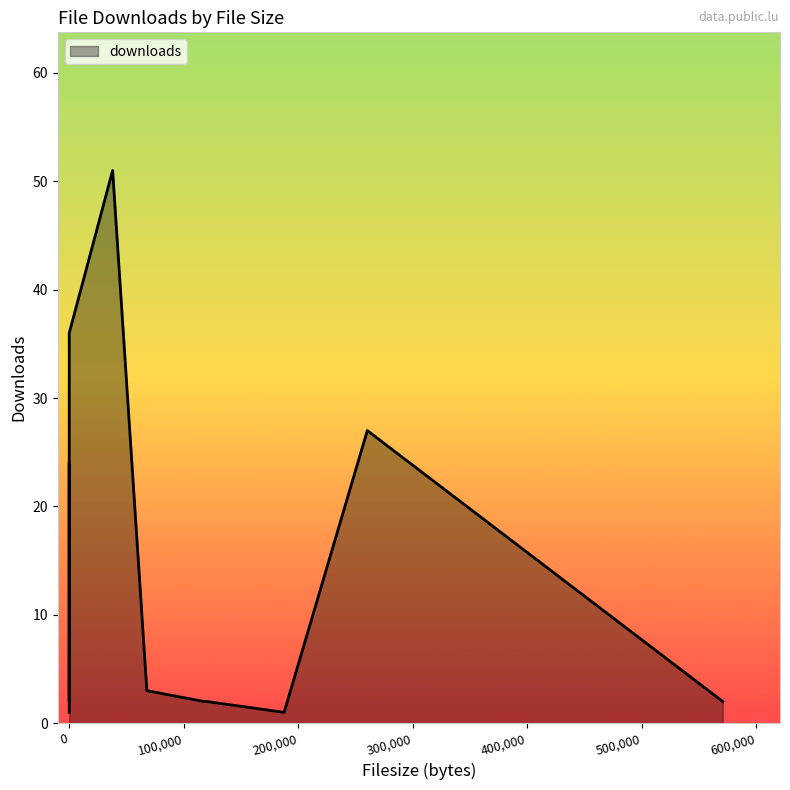

How many series are shown in this chart?

1